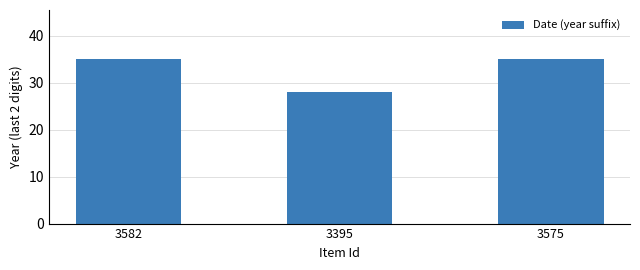

Count the values in the range 28 to 35.

3